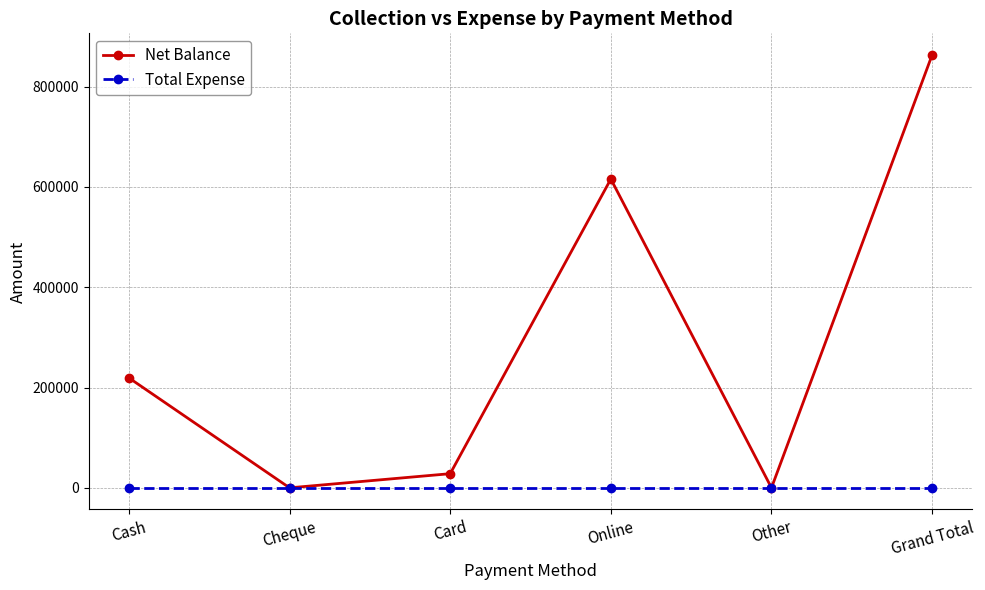

Is it true that Net Balance equals 564954 at Other?

False